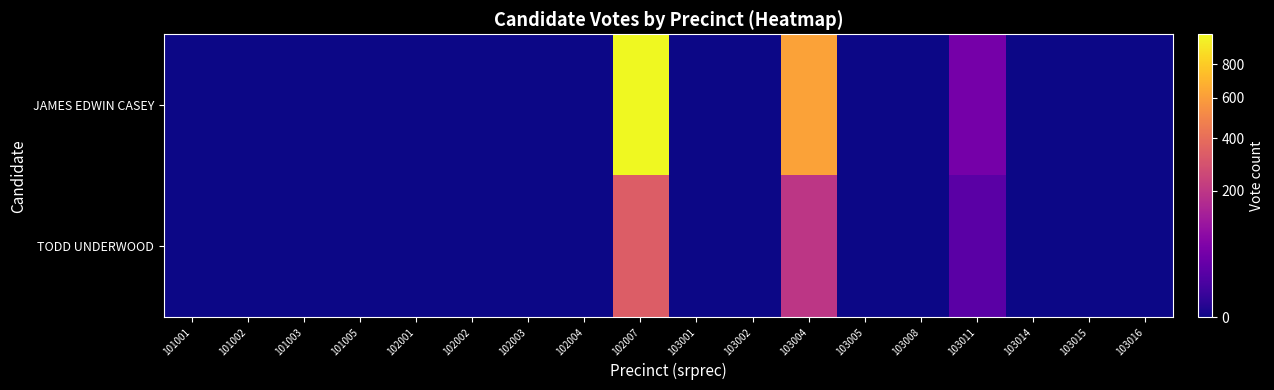

Between 102004 and 103011, which is larger?

103011